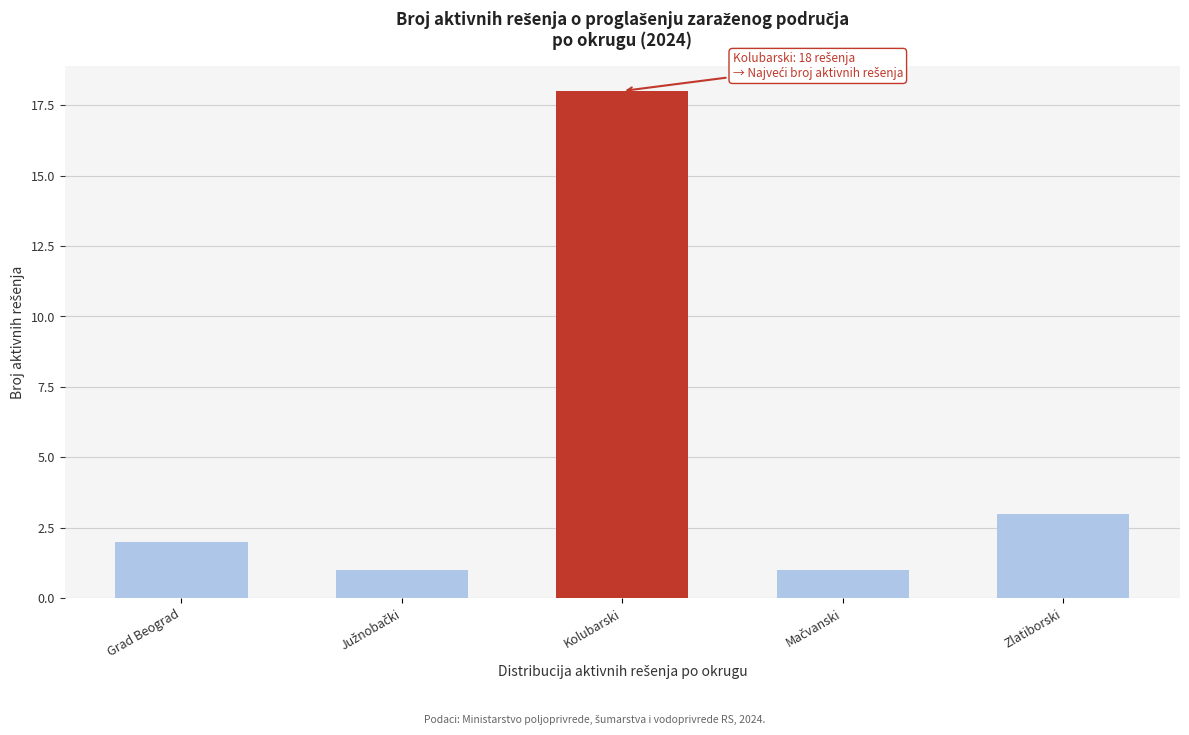

Reading left to right, list all the values displayed in this chart.

2	1	18	1	3